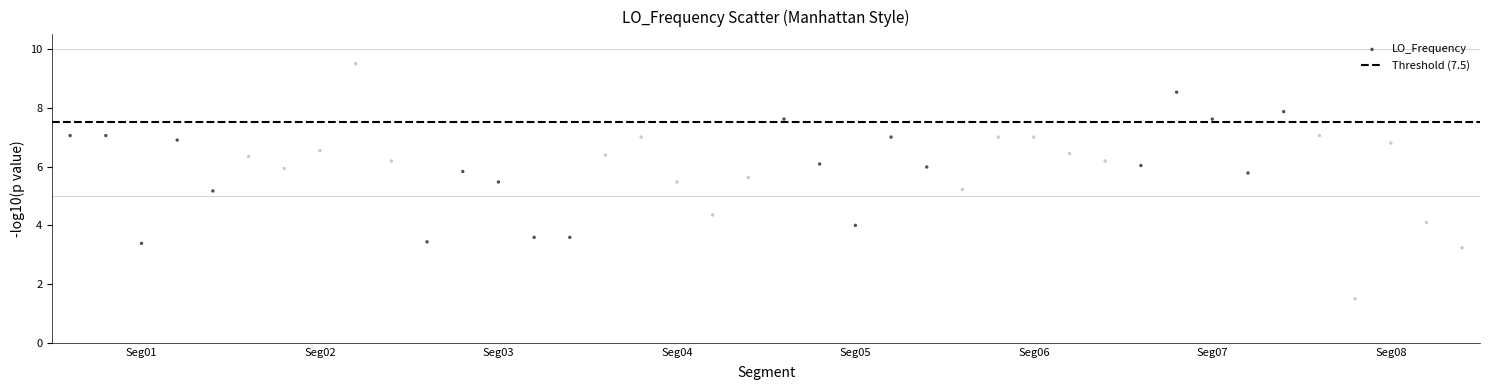

What is the range of Y values (max minus min)?

8.0